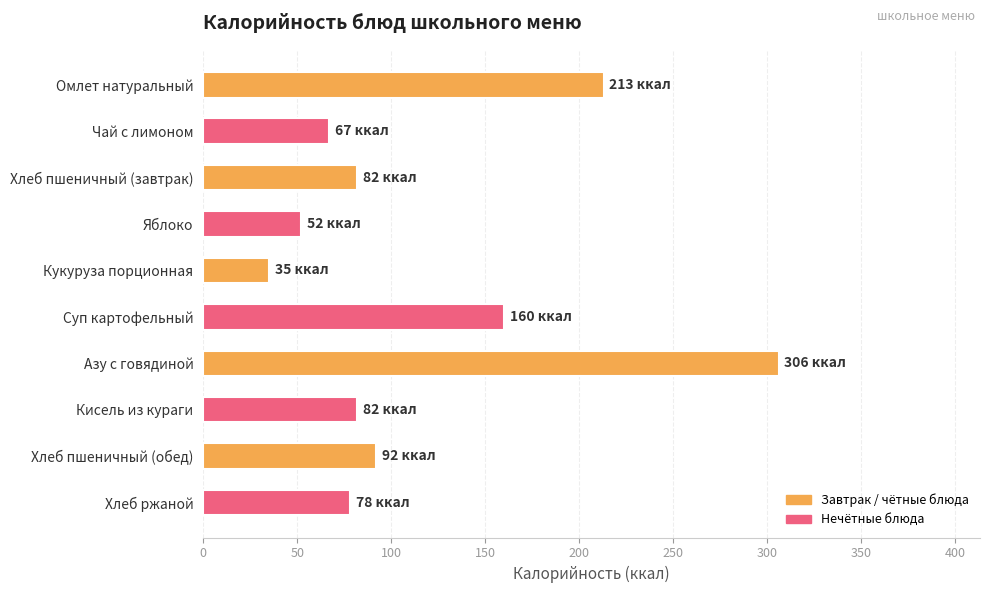

Which category has the highest value across all series?

Азу с говядиной